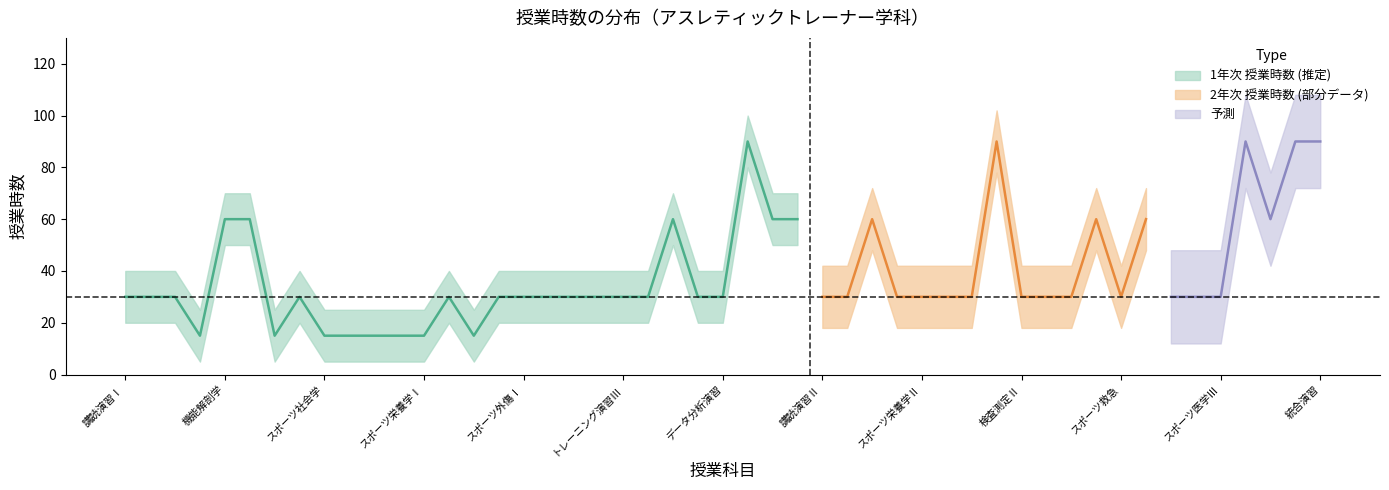

What is the greatest value displayed?

90